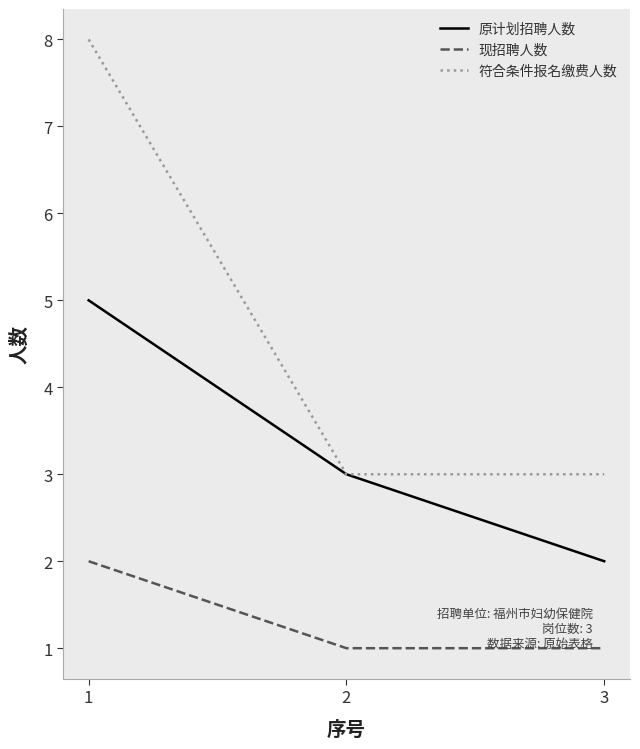

Which category has the lowest value in the 原计划招聘人数 series?

3